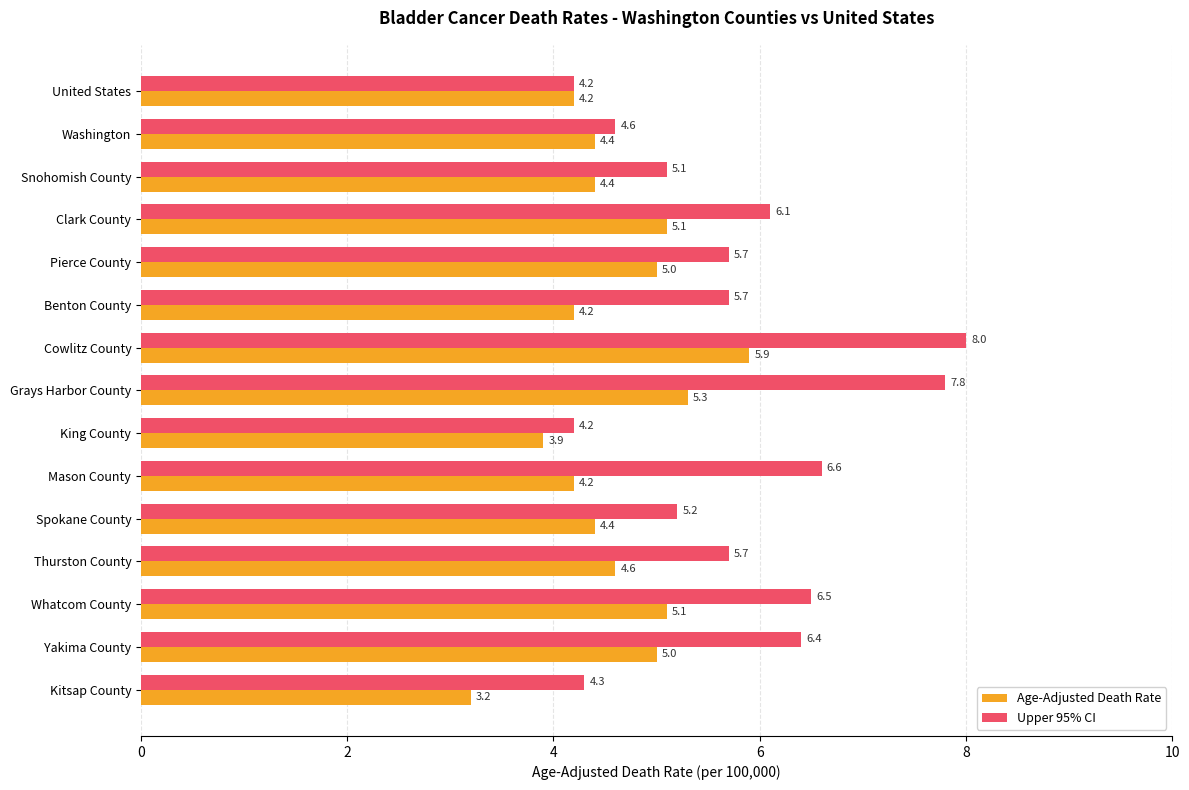

Rank the series by their average value, from highest to lowest.

Upper 95% CI, Age-Adjusted Death Rate